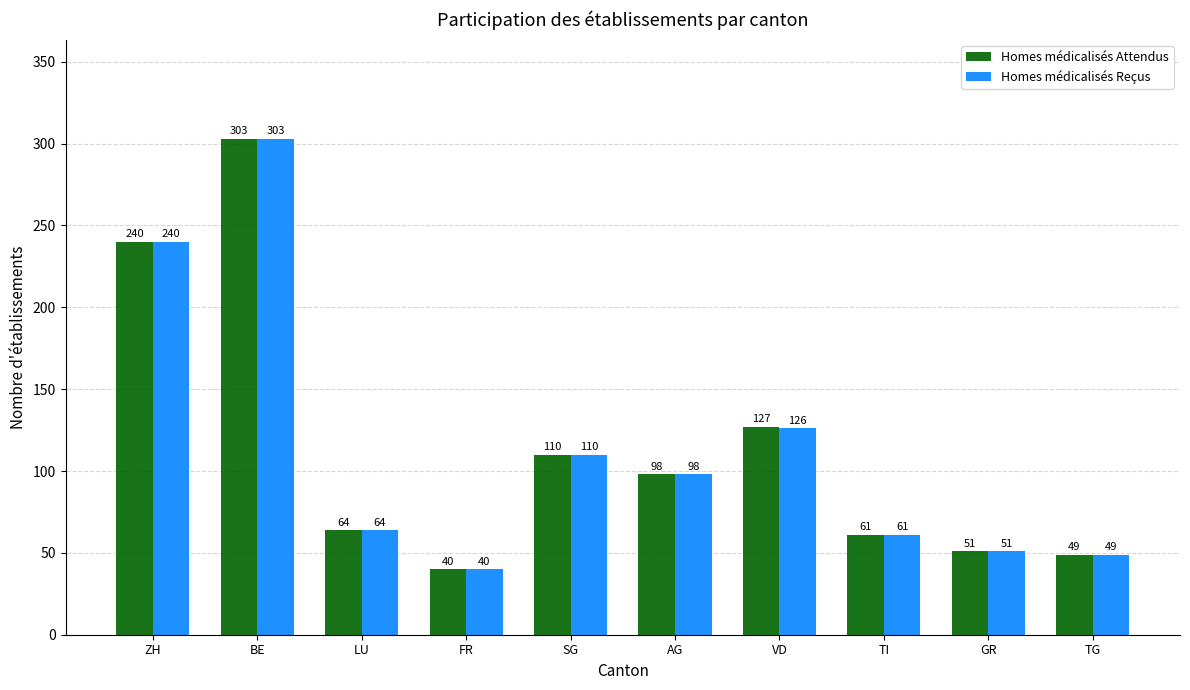

Where does the Homes médicalisés Reçus series first go above 98?

ZH